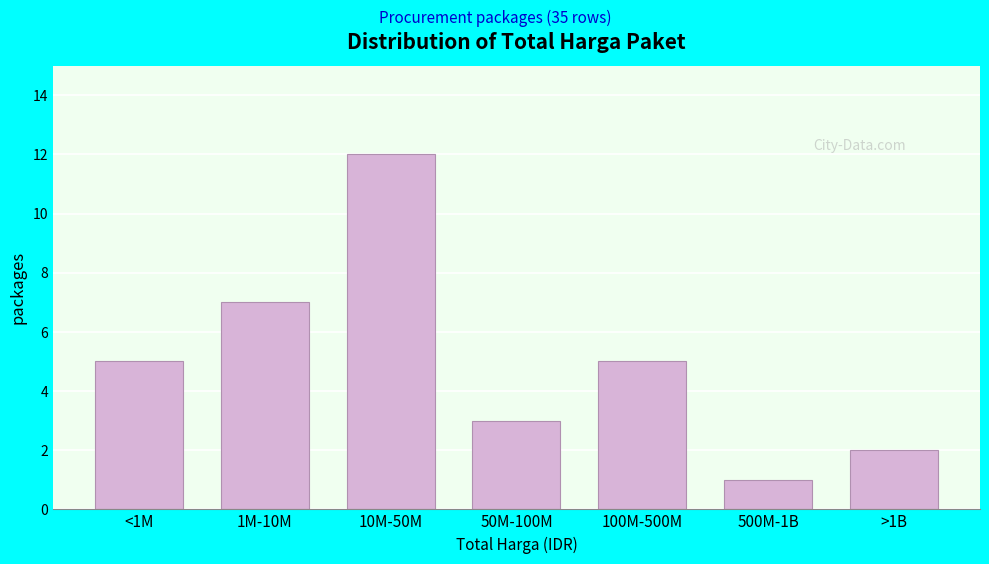

Reading left to right, list all the values displayed in this chart.

<1M=5	1M-10M=7	10M-50M=12	50M-100M=3	100M-500M=5	500M-1B=1	>1B=2